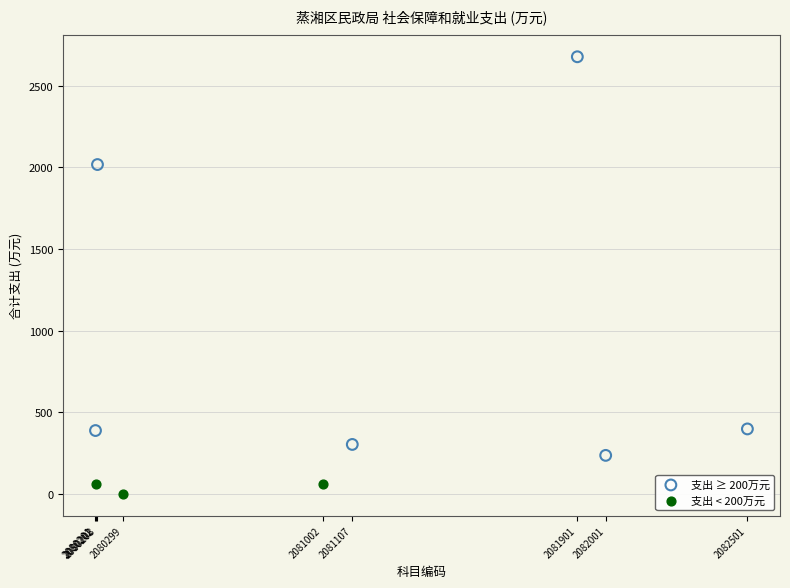

Which series contains the highest Y value?

支出 ≥ 200万元